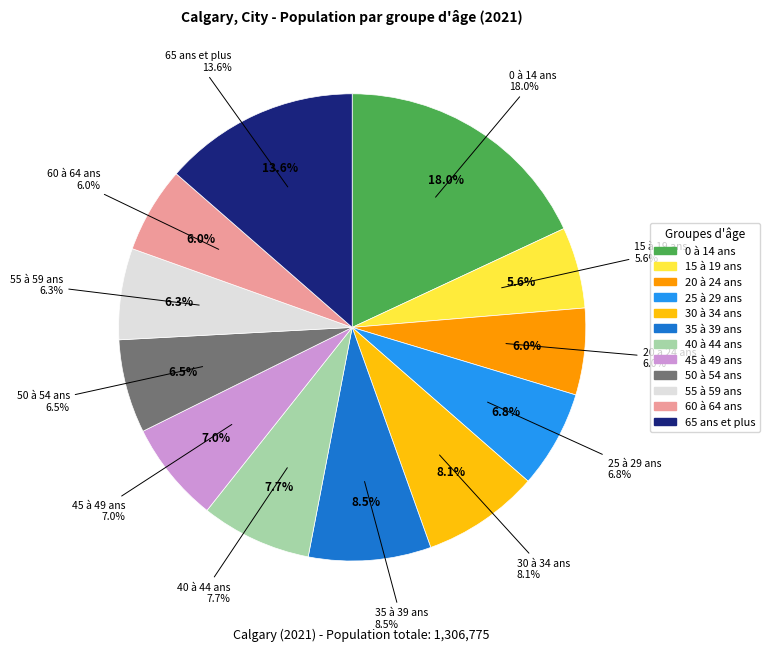

To the nearest percent, what is the difference between the largest and smallest slice percentages?

12%